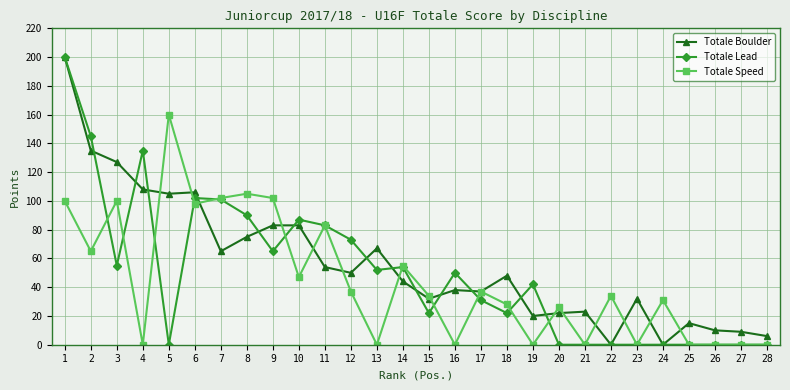

List the series in order of their overall mean, highest first.

Totale Boulder, Totale Lead, Totale Speed